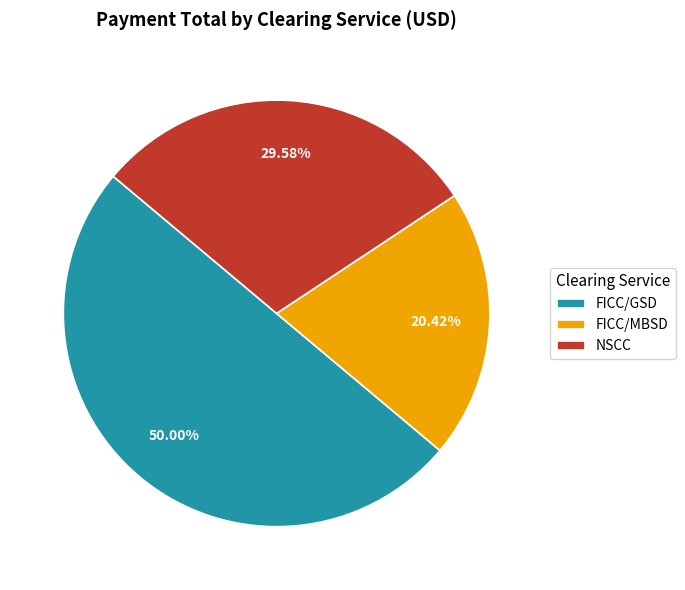

Approximately how many times larger is the value at NSCC compared to FICC/GSD?

0.6